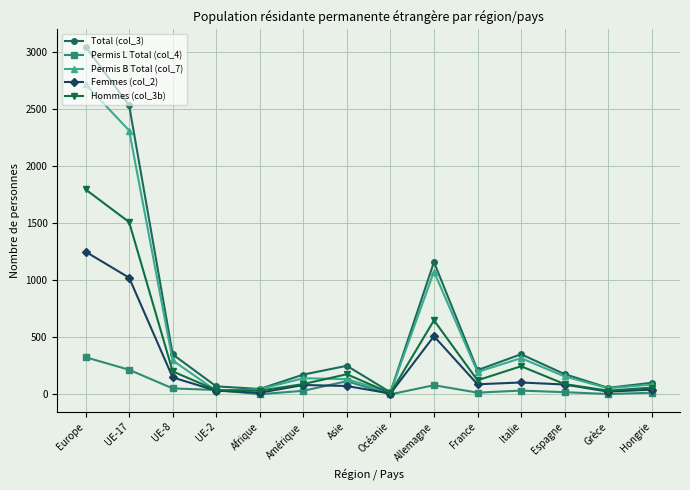

True or false: Permis L Total (col_4) has a value of 39 at UE-2.

True